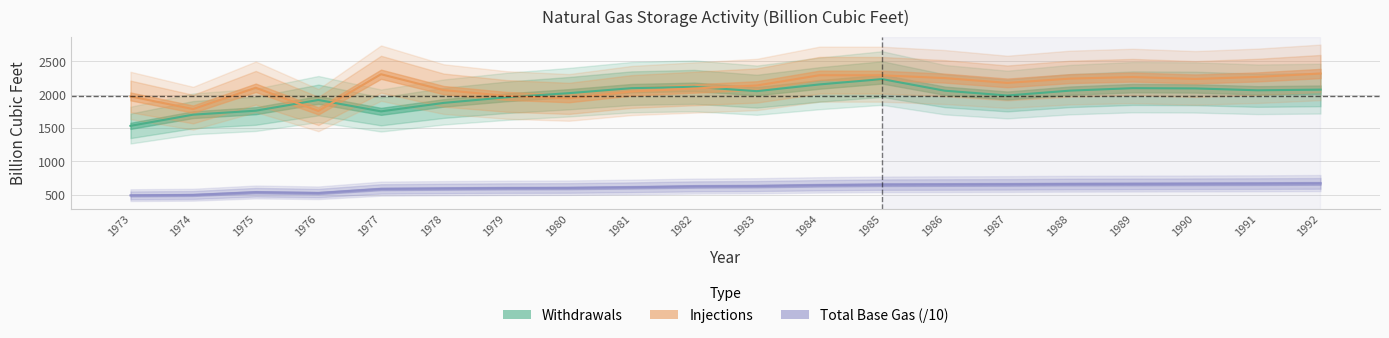

At how many categories does at least one series exceed 1312?

20